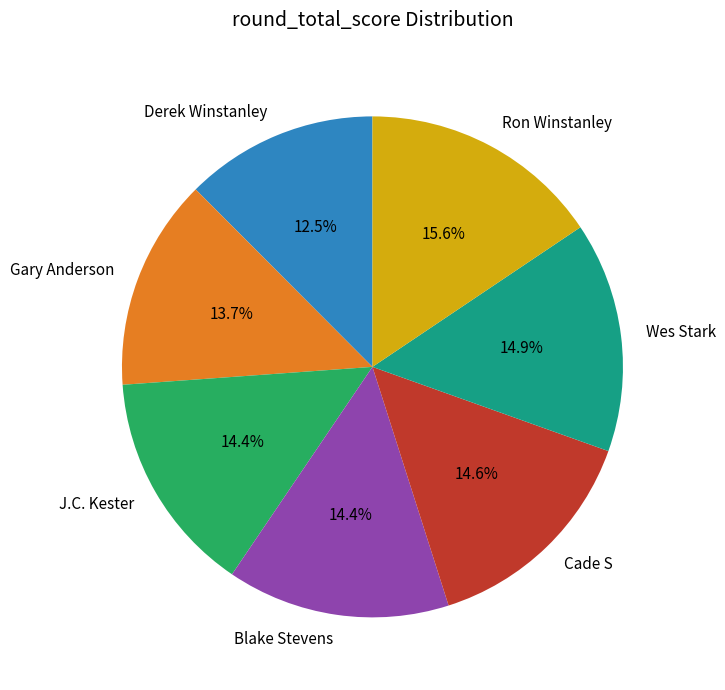

To the nearest percent, what is the difference between the Ron Winstanley and Derek Winstanley slice percentages?

3%